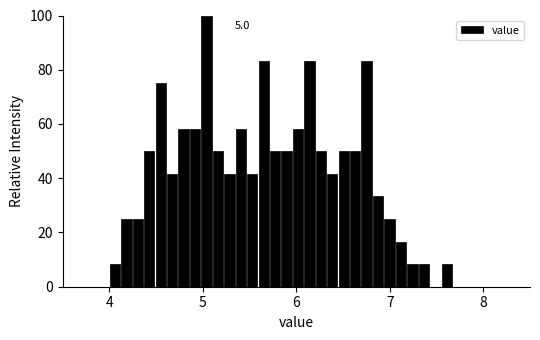

Around what value on the x-axis is the tallest bar? Give the approximate position of its centre, as read against the axis.

5.0